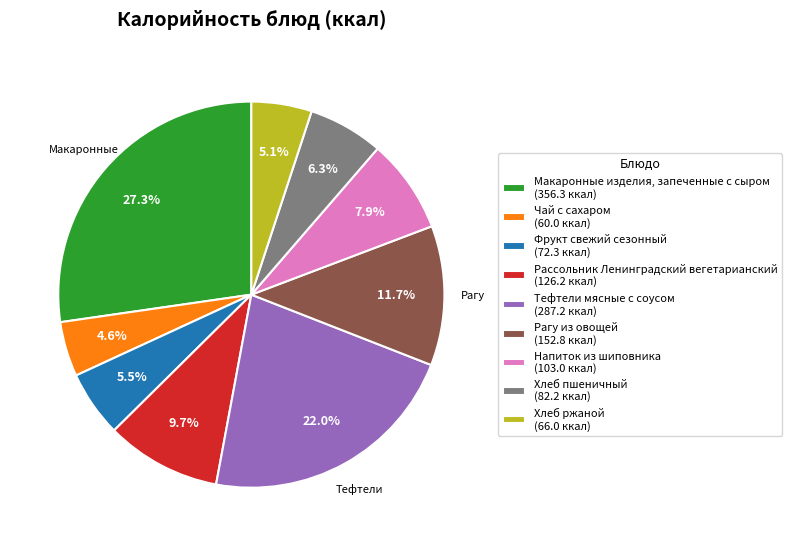

Does Хлеб ржаной (66.0 ккал) account for over 50% of the chart?

No